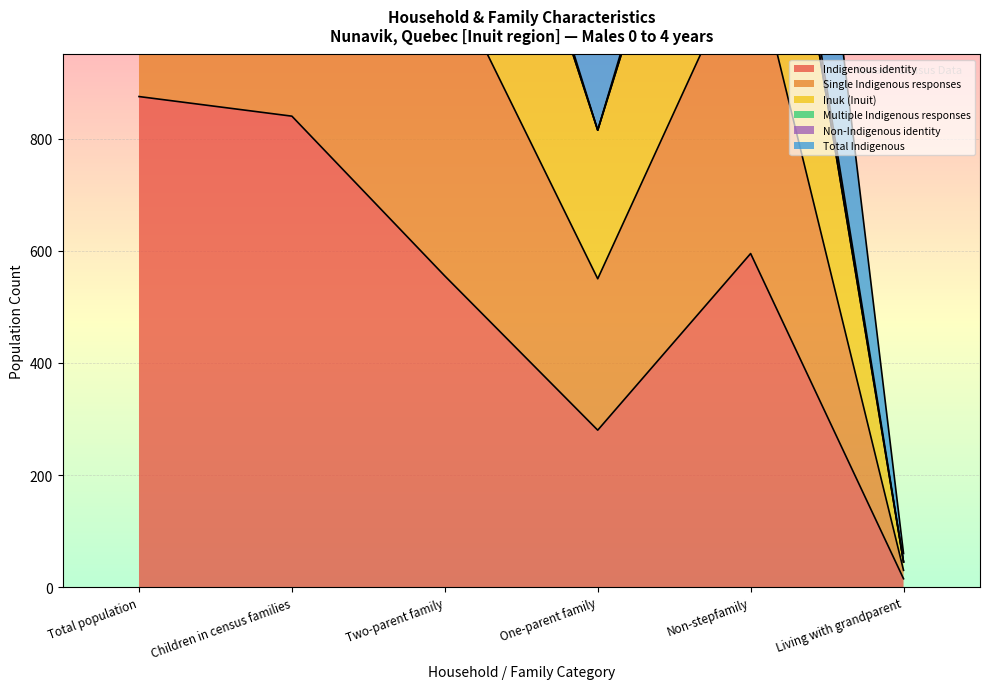

At how many categories does at least one series exceed 2278?

4